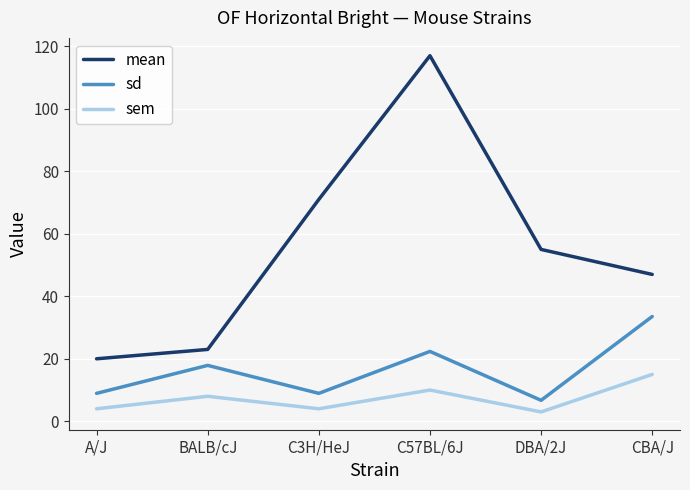

What value does the sem series have at DBA/2J?

3.0